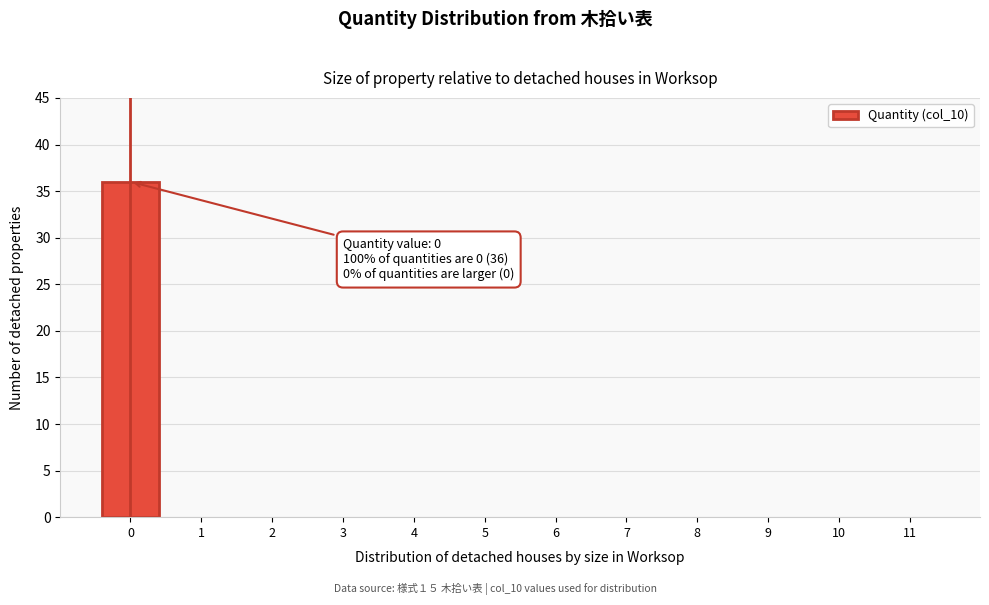

Reading right to left, transcribe all the data shown in this chart.

11=0	10=0	9=0	8=0	7=0	6=0	5=0	4=0	3=0	2=0	1=0	0=36